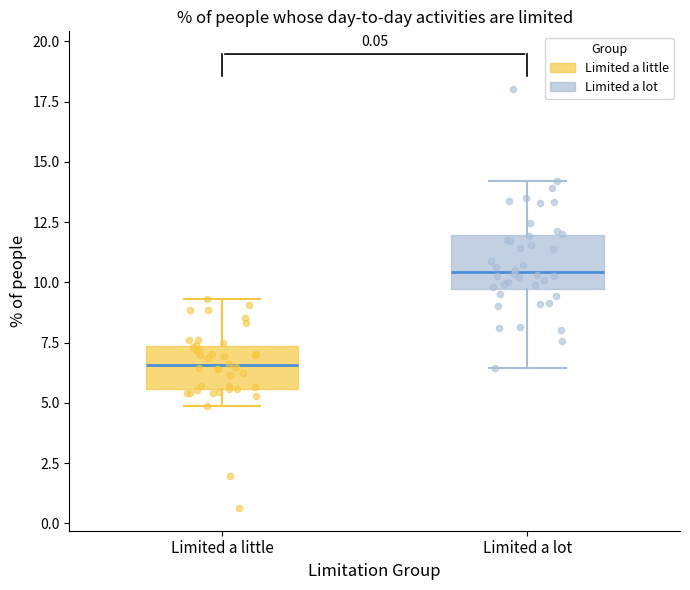

Reading left to right, read every box against the y-axis: the position of its median line, the range the box covers, and the ends of its whiskers. The values are not printed on the chart, so give them approximately, as read against the axis.

Limited a little: median 6.5, box 5.5 to 7.5, whiskers 5.0 to 9.5
Limited a lot: median 10.5, box 9.5 to 12.0, whiskers 6.5 to 14.0